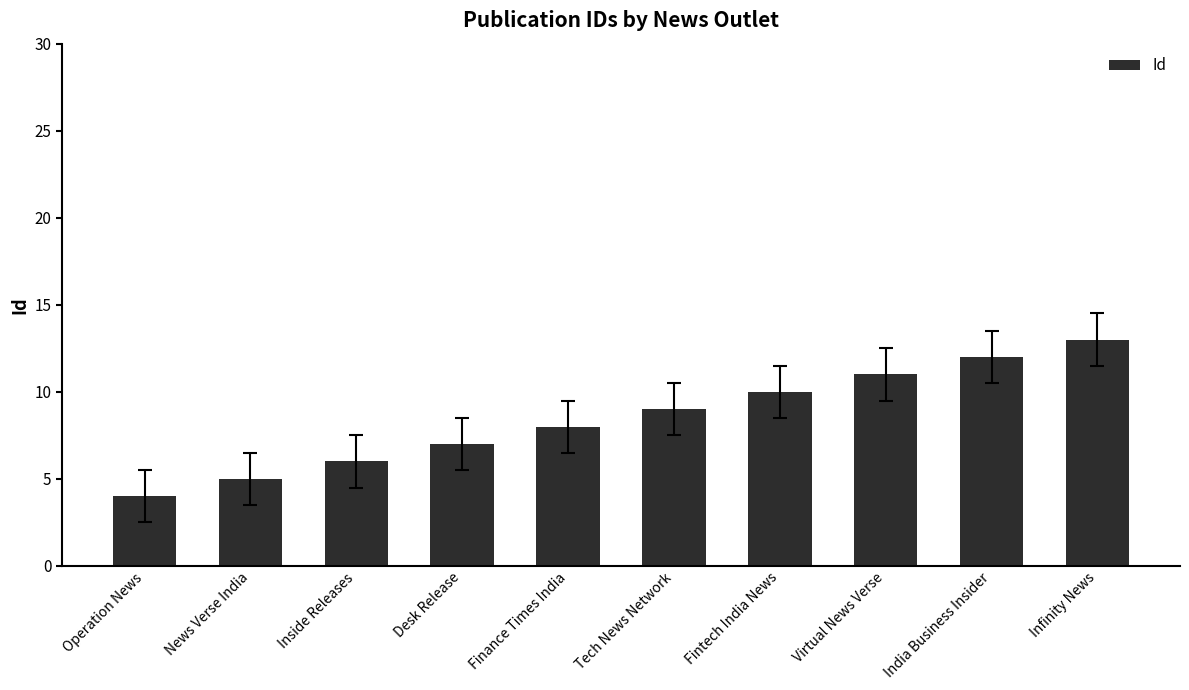

What is the sum of all values?

85